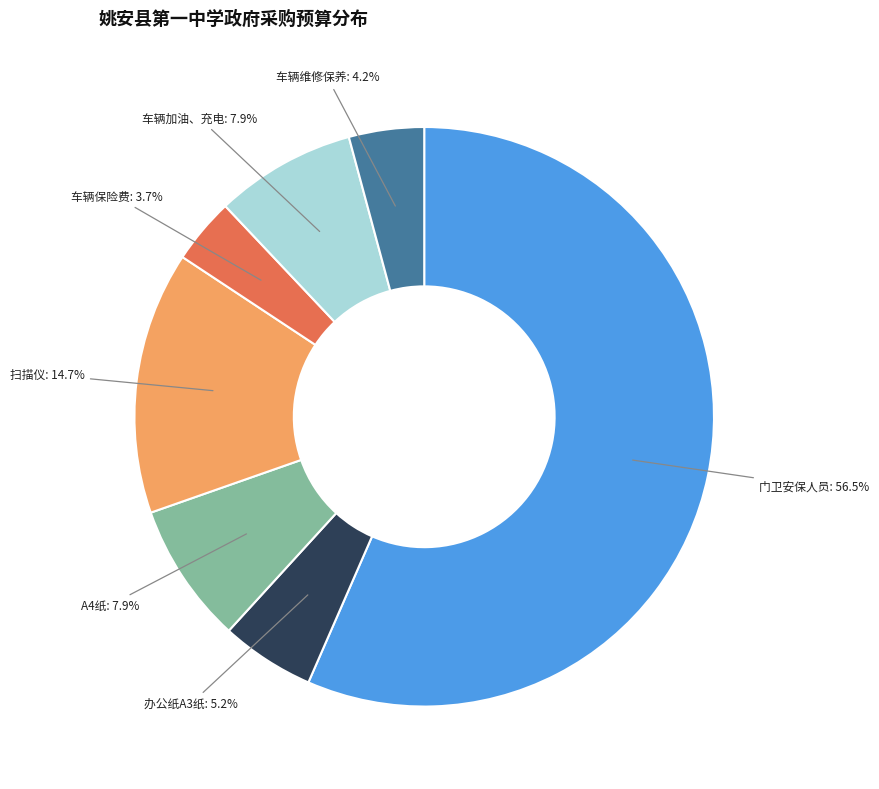

Count the number of slices in the pie.

7